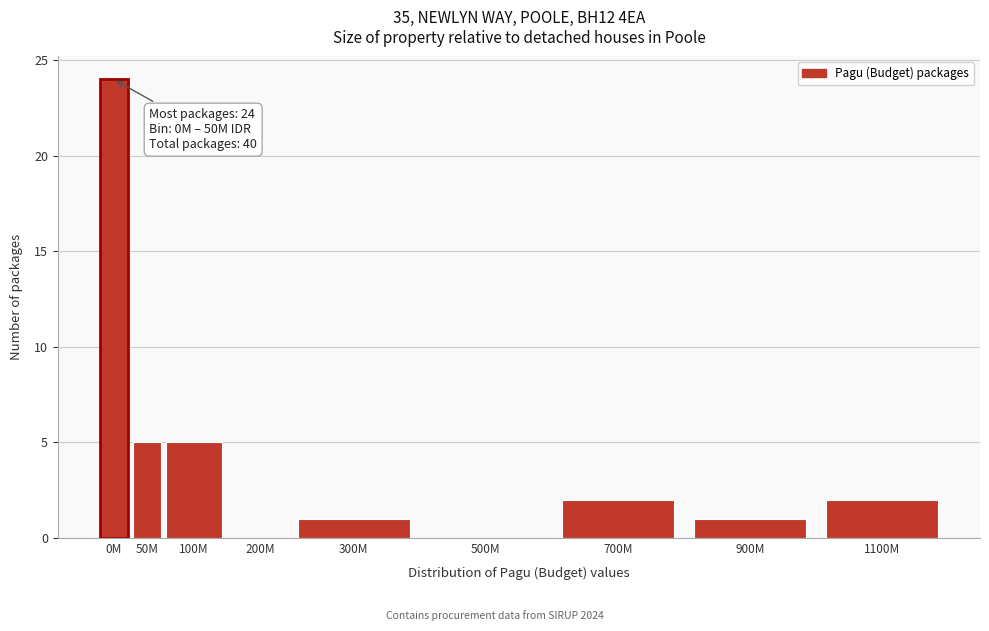

Reading right to left, transcribe all the data shown in this chart.

1100M=2	900M=1	700M=2	500M=0	300M=1	200M=0	100M=5	50M=5	0M=24